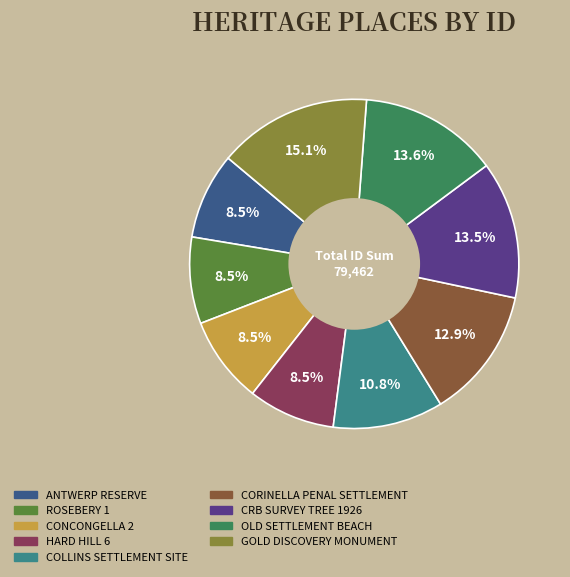

Does any single category account for the majority?

No